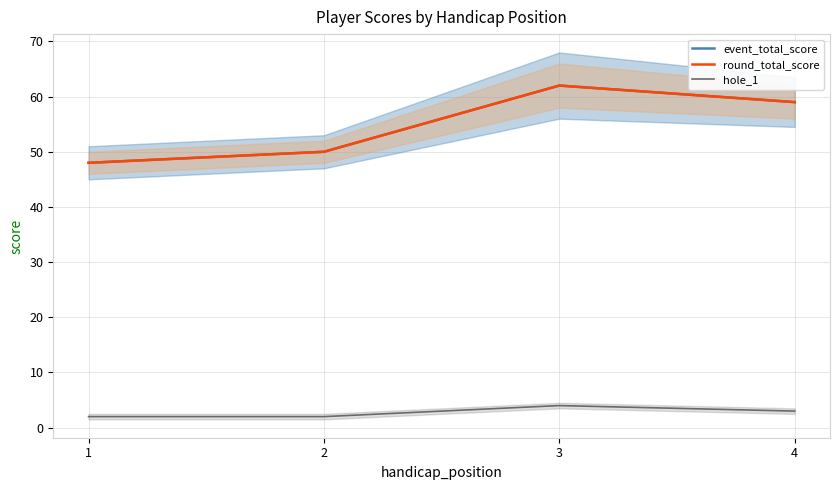

At how many categories does at least one series exceed 50?

2